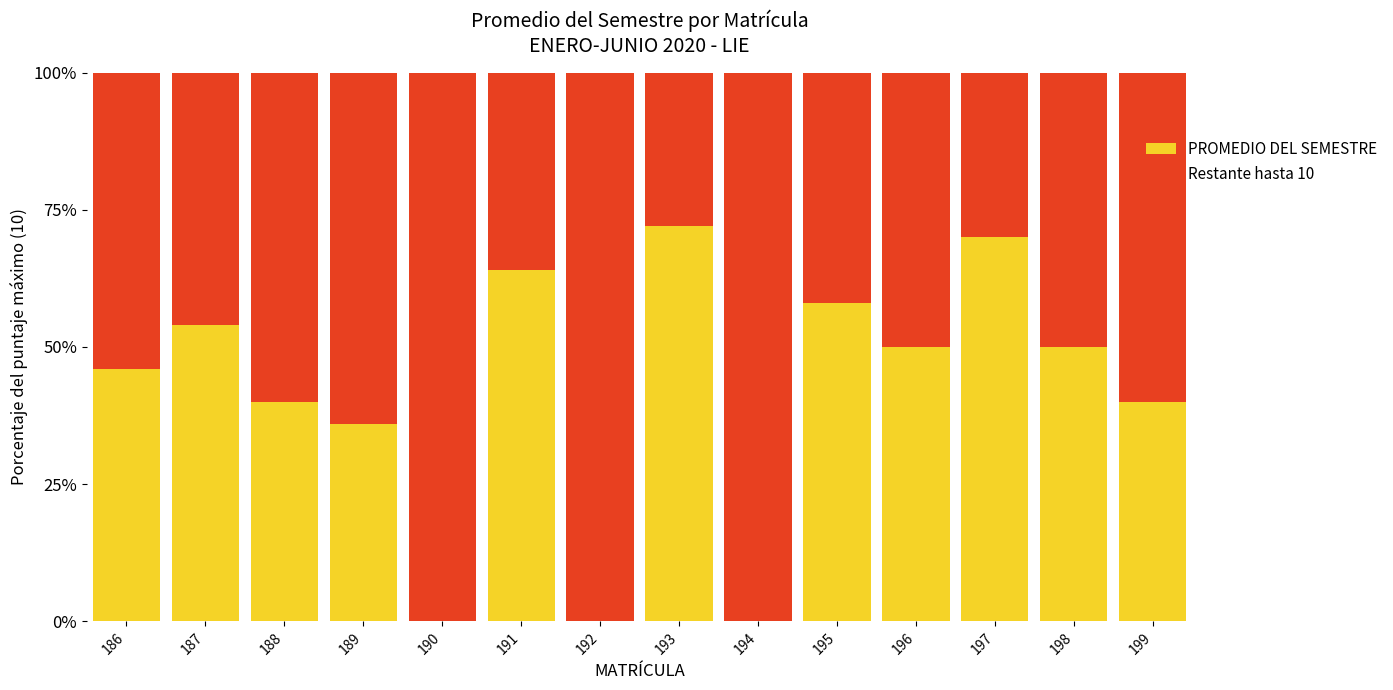

What is the approximate value of PROMEDIO DEL SEMESTRE at 191?

64.0